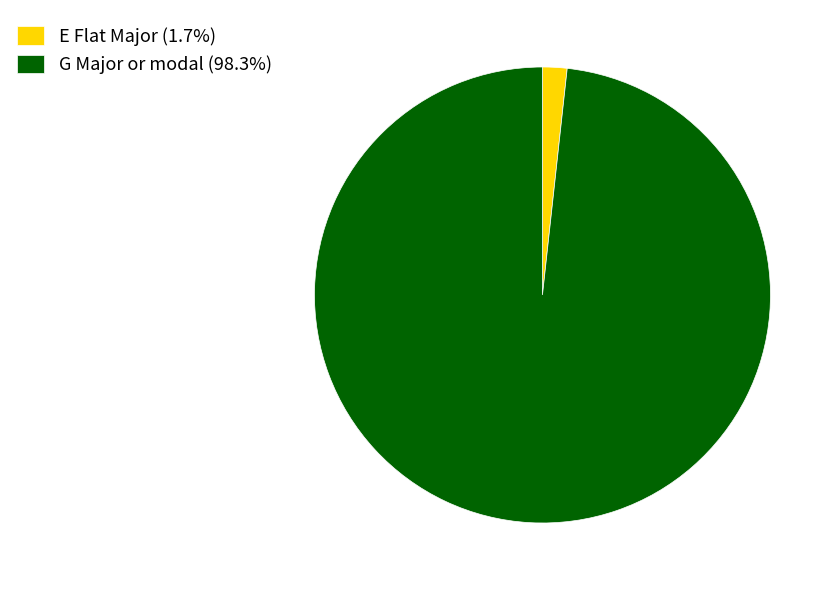

Approximately how many times larger is the value at G Major or modal compared to E Flat Major?

56.7